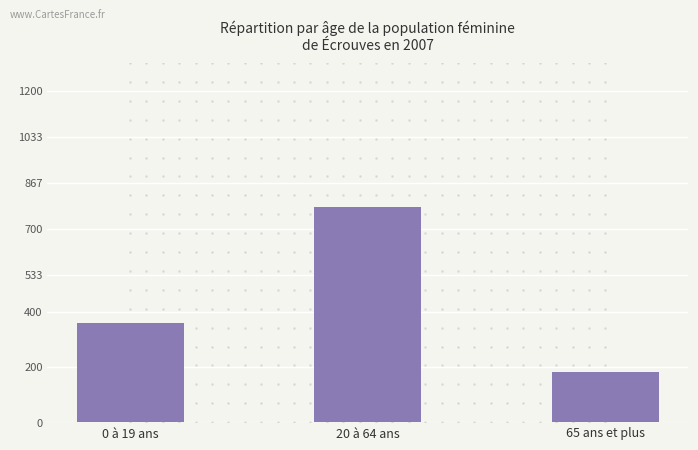

Which has a higher value, 20 à 64 ans or 65 ans et plus?

20 à 64 ans